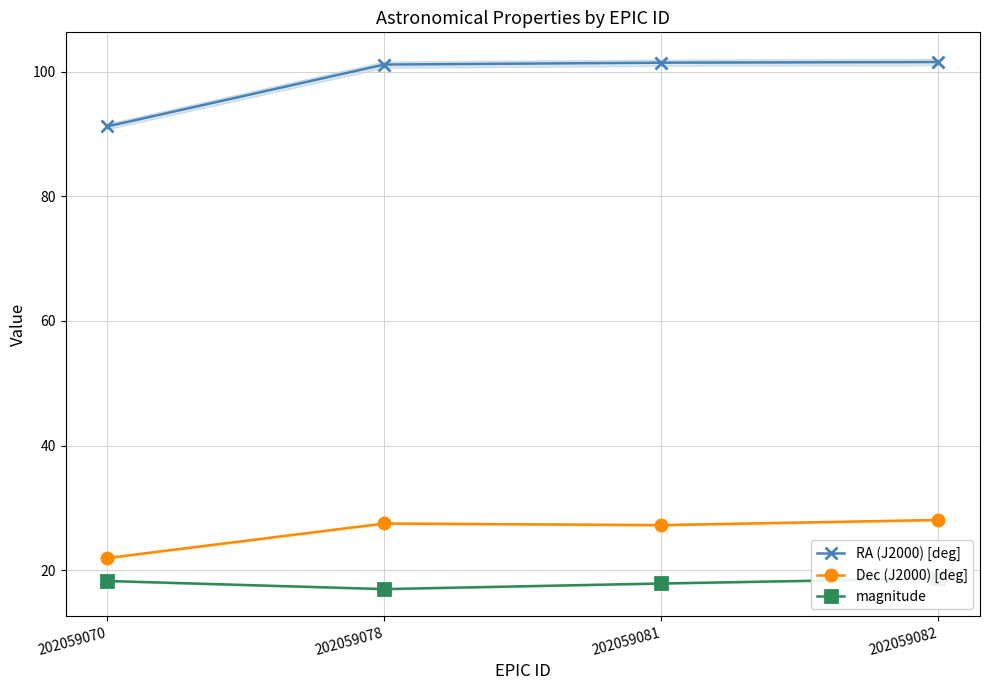

What is the value of the magnitude point at the 4th from the left?

18.7